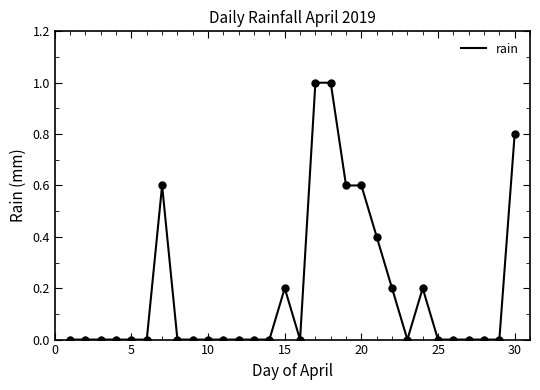

What is the greatest value displayed?

1.0